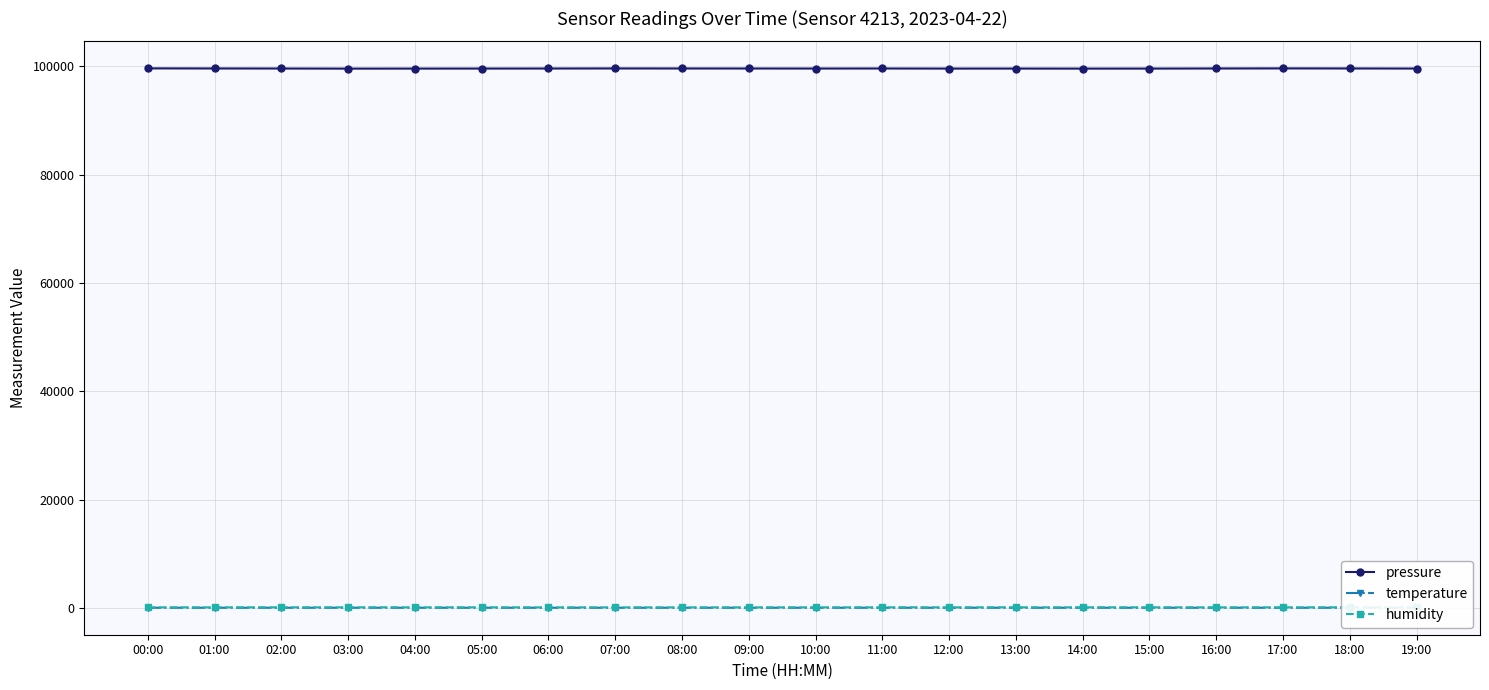

What is the greatest value displayed?

99635.2